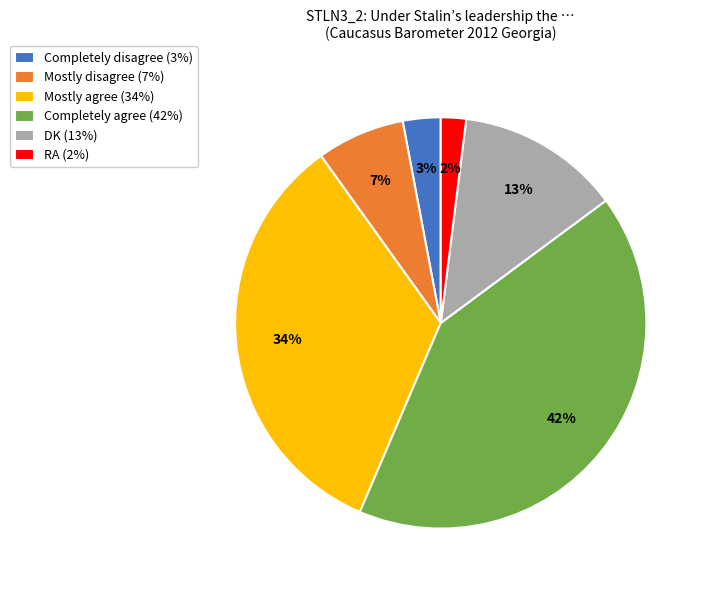

Count the number of slices in the pie.

6